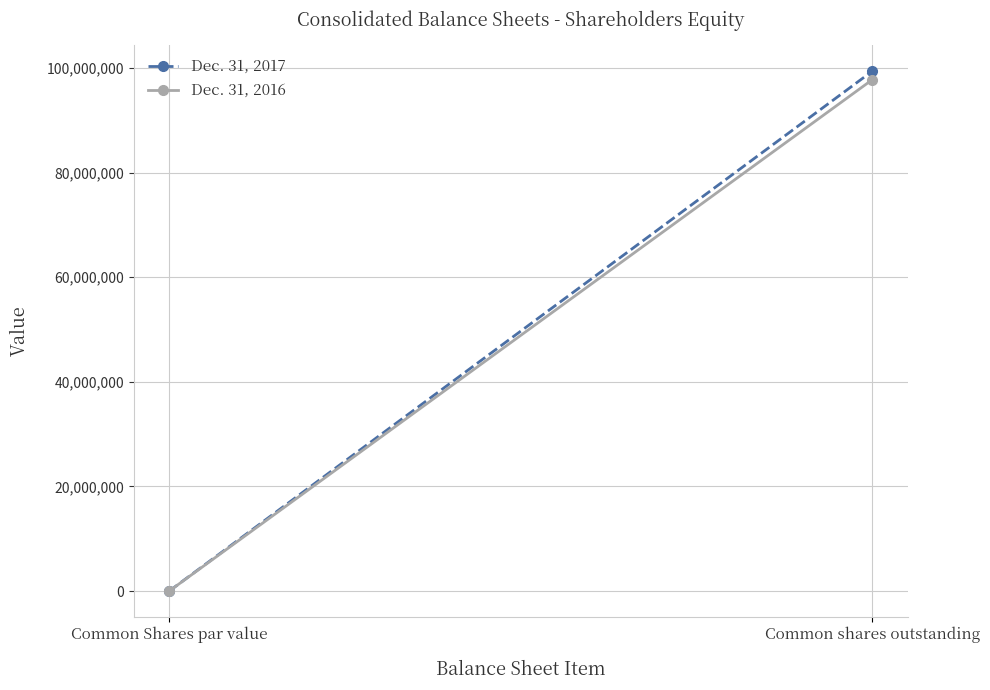

The Dec. 31, 2016 series shows 0 at Common Shares par value. True or false?

True